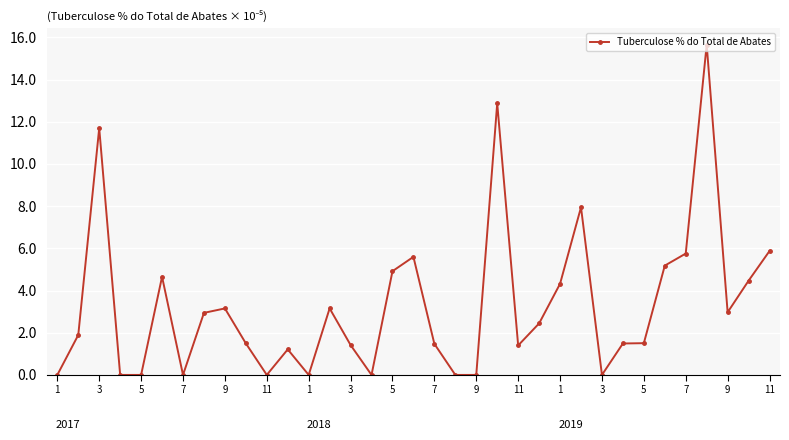

True or false: the data has more than 0 interior local peaks.

True